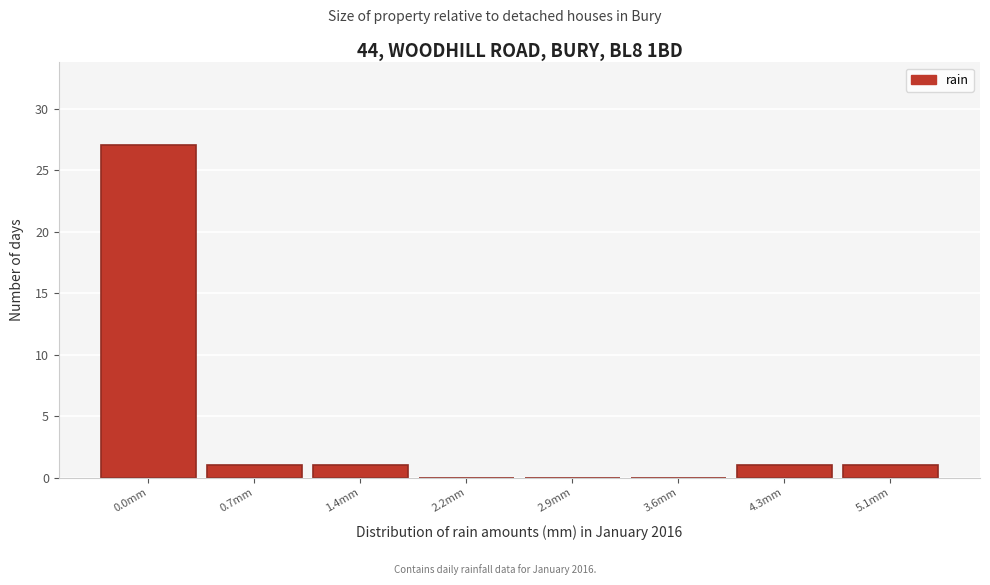

Reading right to left, transcribe all the data shown in this chart.

5.1mm=1	4.3mm=1	3.6mm=0	2.9mm=0	2.2mm=0	1.4mm=1	0.7mm=1	0.0mm=27